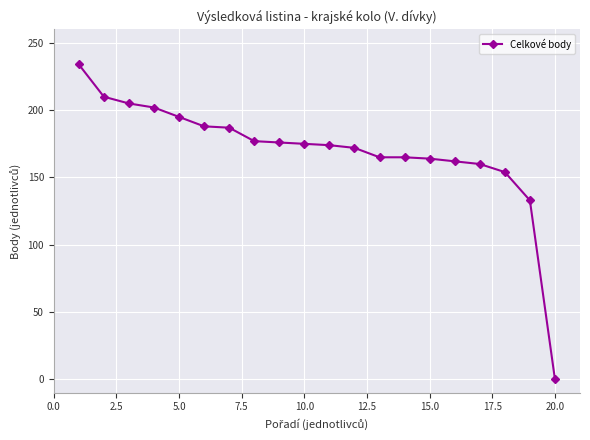

What is the value of the 16th point from the left?

162